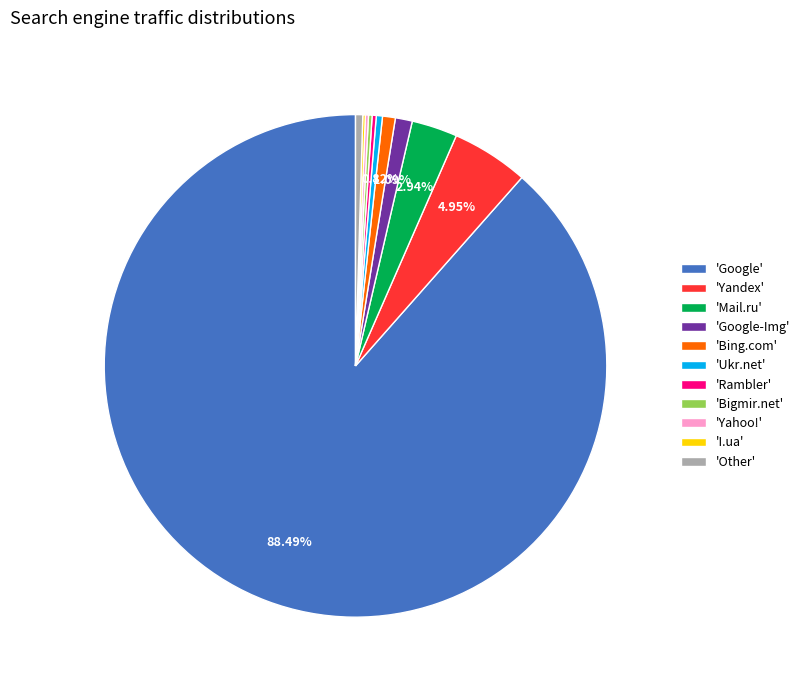

What is the majority slice?

'Google'